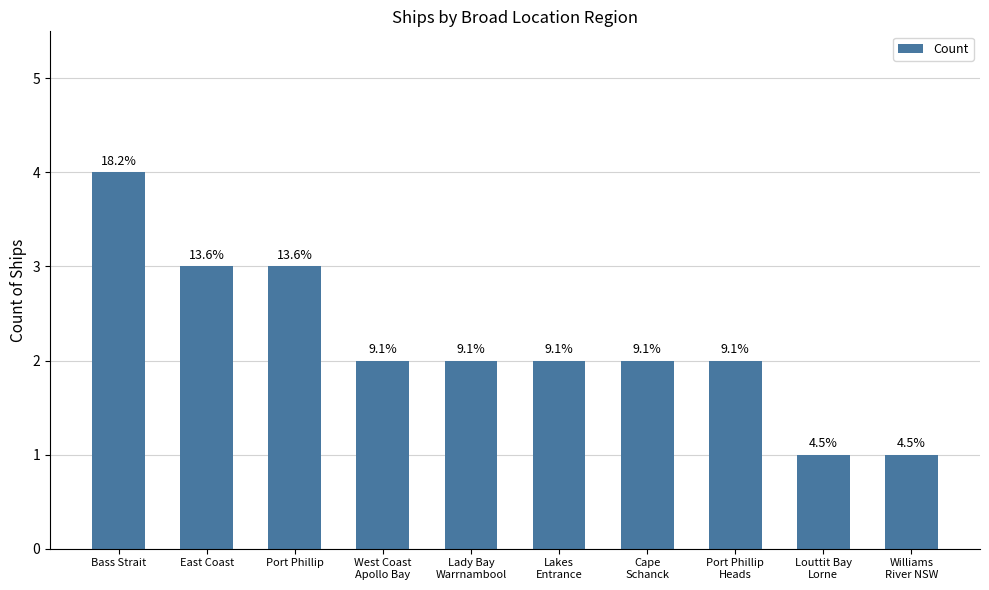

What is the label of the 5th bar from the left?

Lady Bay
Warrnambool